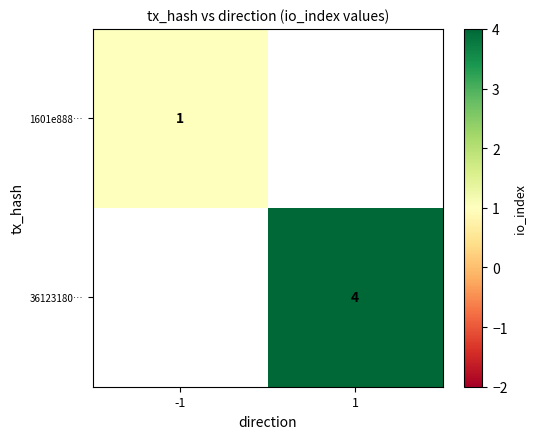

True or false: 1601e888… has a value of 2 at -1.

False